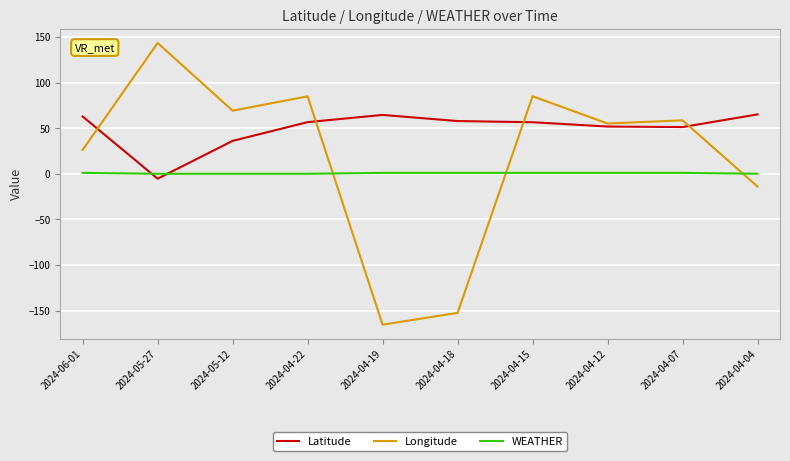

Read the Latitude value at 2024-04-15.

56.5